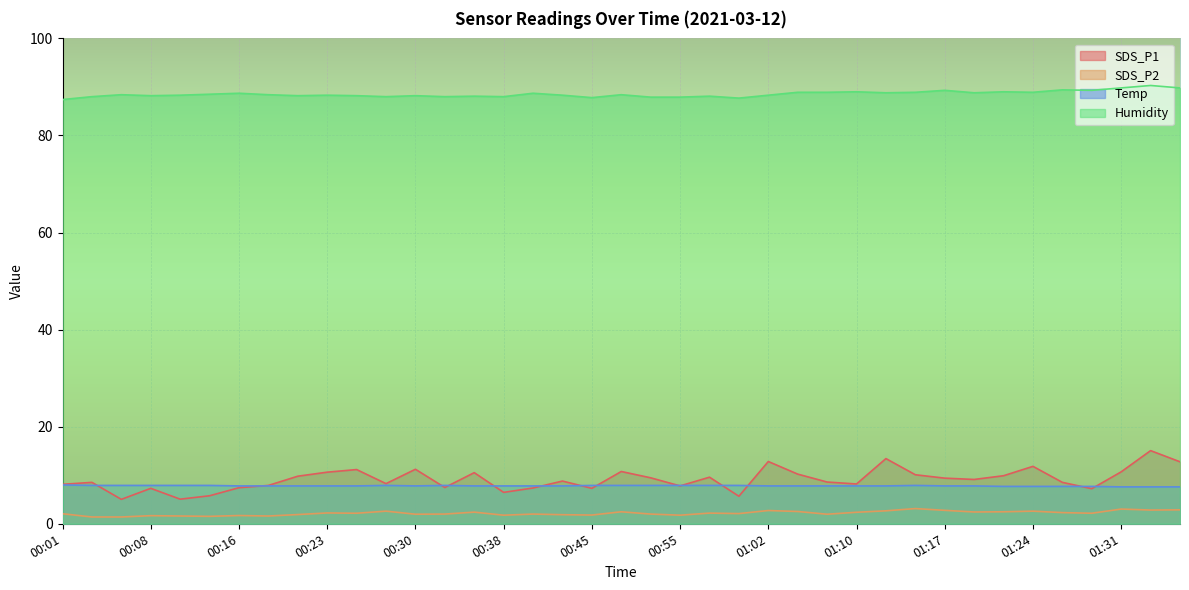

Rank the series by their maximum value, from highest to lowest.

Humidity, SDS_P1, Temp, SDS_P2